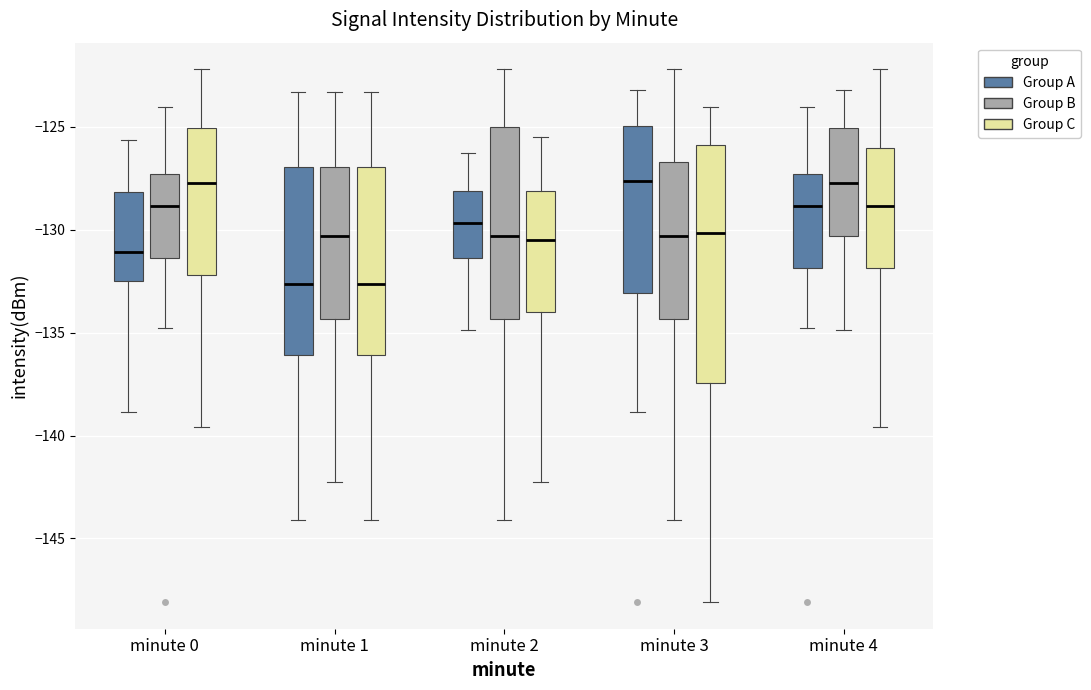

Reading left to right, transcribe this box plot: for each box, give where its median line is, the range the box spans, and where its two whiskers end, as read against the y-axis. The values are not printed on the chart, so give them approximately, as read against the axis.

minute 0 (Group A): median -131.0, box -132.5 to -128.0, whiskers -139.0 to -125.5
minute 0 (Group B): median -129.0, box -131.5 to -127.5, whiskers -135.0 to -124.0
minute 0 (Group C): median -127.5, box -132.0 to -125.0, whiskers -139.5 to -122.0
minute 1 (Group A): median -132.5, box -136.0 to -127.0, whiskers -144.0 to -123.5
minute 1 (Group B): median -130.5, box -134.5 to -127.0, whiskers -142.0 to -123.5
minute 1 (Group C): median -132.5, box -136.0 to -127.0, whiskers -144.0 to -123.5
minute 2 (Group A): median -129.5, box -131.5 to -128.0, whiskers -135.0 to -126.5
minute 2 (Group B): median -130.5, box -134.5 to -125.0, whiskers -144.0 to -122.0
minute 2 (Group C): median -130.5, box -134.0 to -128.0, whiskers -142.0 to -125.5
minute 3 (Group A): median -127.5, box -133.0 to -125.0, whiskers -139.0 to -123.0
minute 3 (Group B): median -130.5, box -134.5 to -126.5, whiskers -144.0 to -122.0
minute 3 (Group C): median -130.0, box -137.5 to -126.0, whiskers -148.0 to -124.0
minute 4 (Group A): median -129.0, box -132.0 to -127.5, whiskers -135.0 to -124.0
minute 4 (Group B): median -127.5, box -130.5 to -125.0, whiskers -135.0 to -123.0
minute 4 (Group C): median -129.0, box -132.0 to -126.0, whiskers -139.5 to -122.0